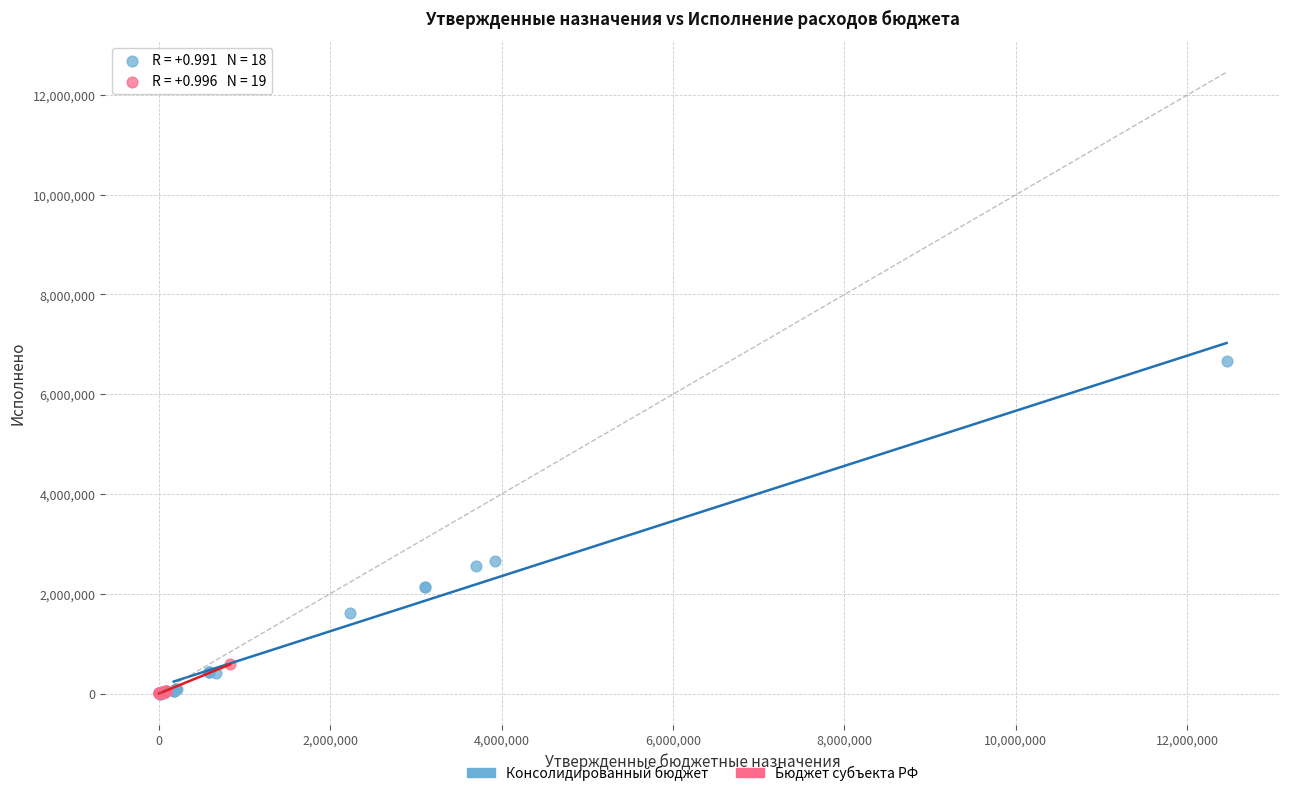

Which series reaches the maximum Y coordinate?

Консолидированный бюджет